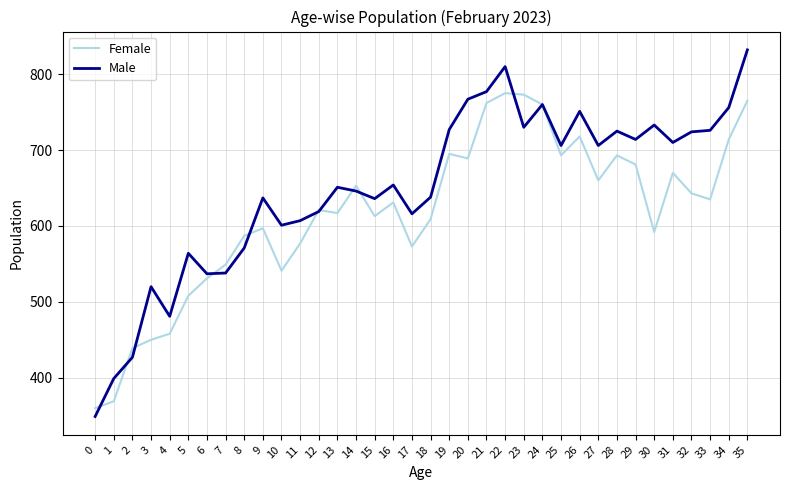

What is the approximate value of Female at 32, to the nearest 5?

645